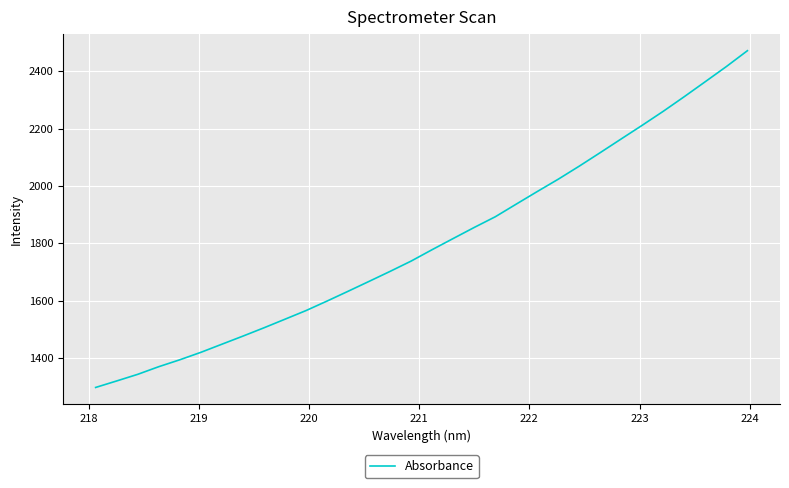

What is the difference between the maximum and minimum values?

1174.7